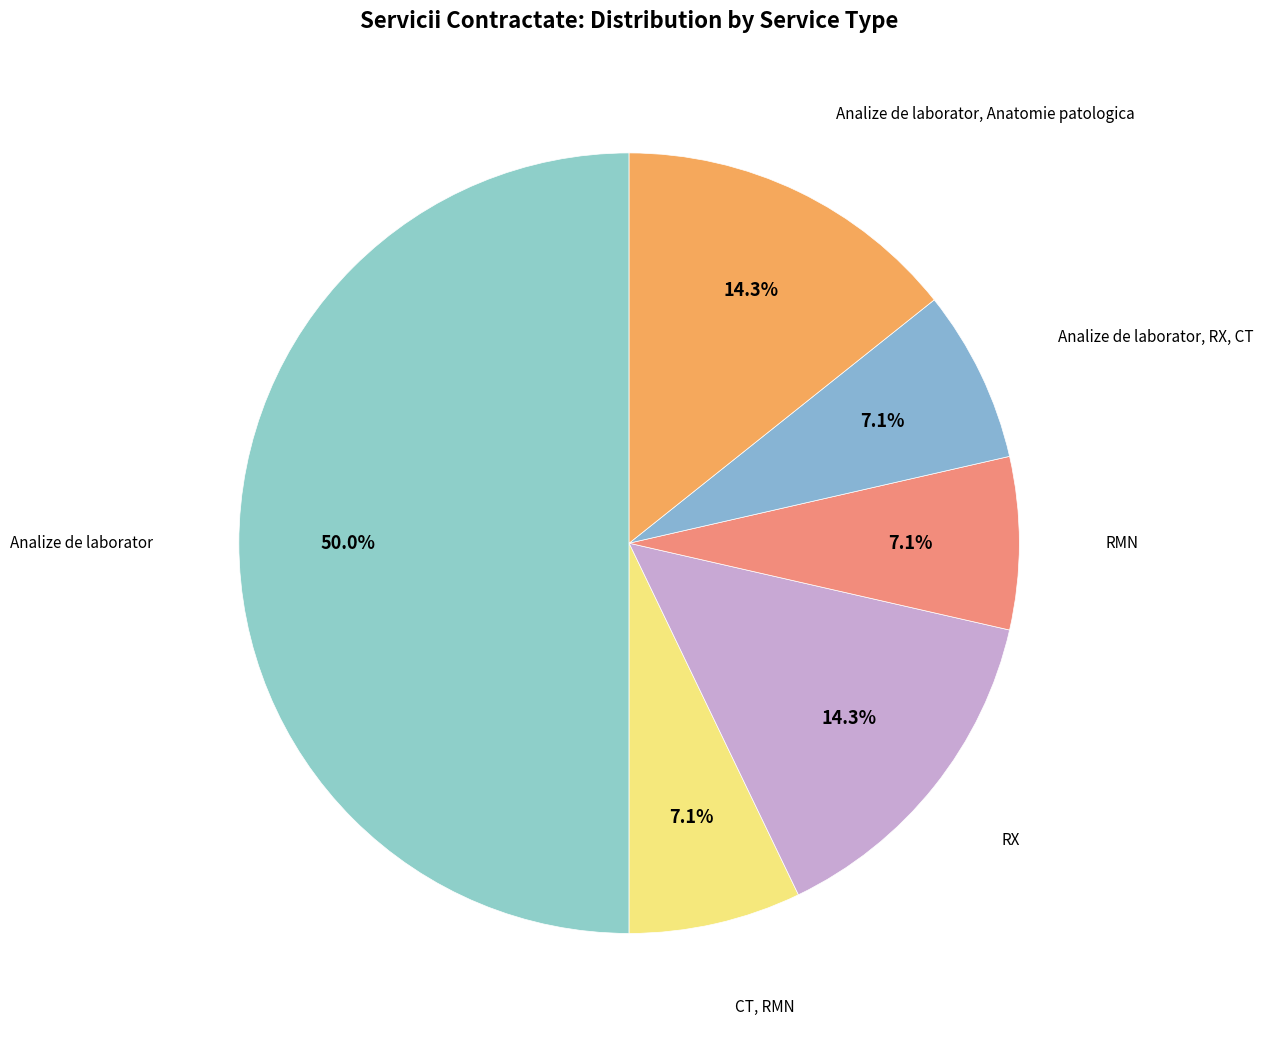

Rank the categories by value from lowest to highest.

CT, RMN, RMN, Analize de laborator, RX, CT, RX, Analize de laborator, Anatomie patologica, Analize de laborator